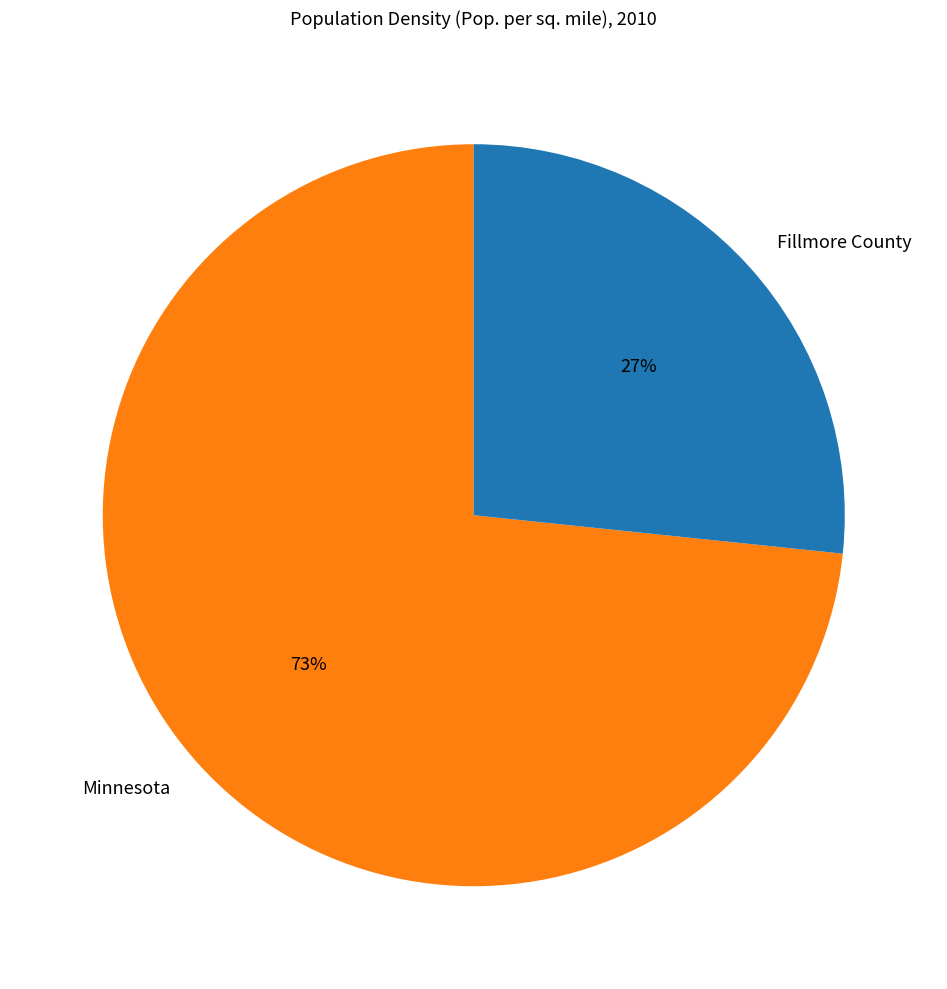

Which category accounts for the majority?

Minnesota